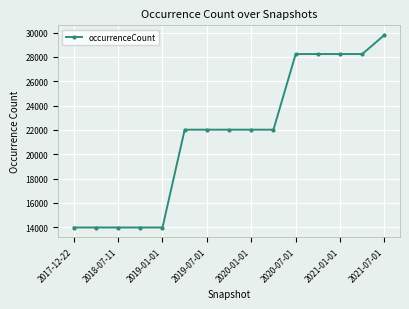

What is the greatest value displayed?

29799